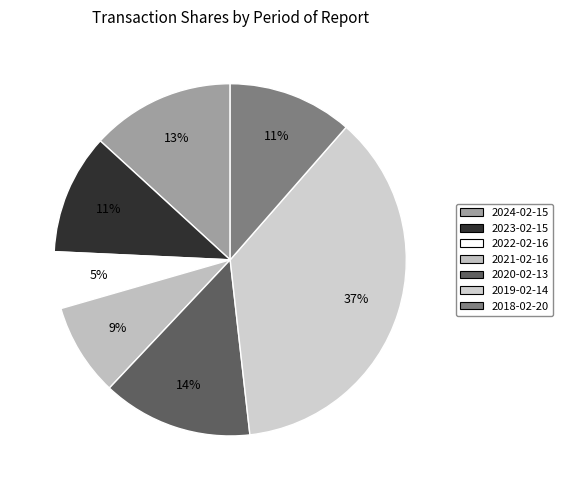

True or false: 2020-02-13 accounts for 14% of the total.

True